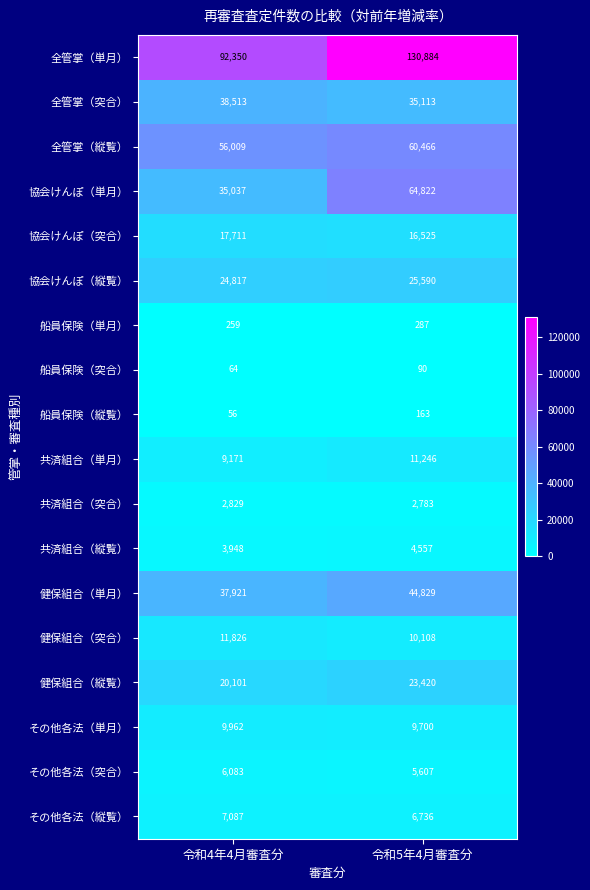

What is the approximate value of 全管掌（突合） at 令和4年4月審査分?

38513